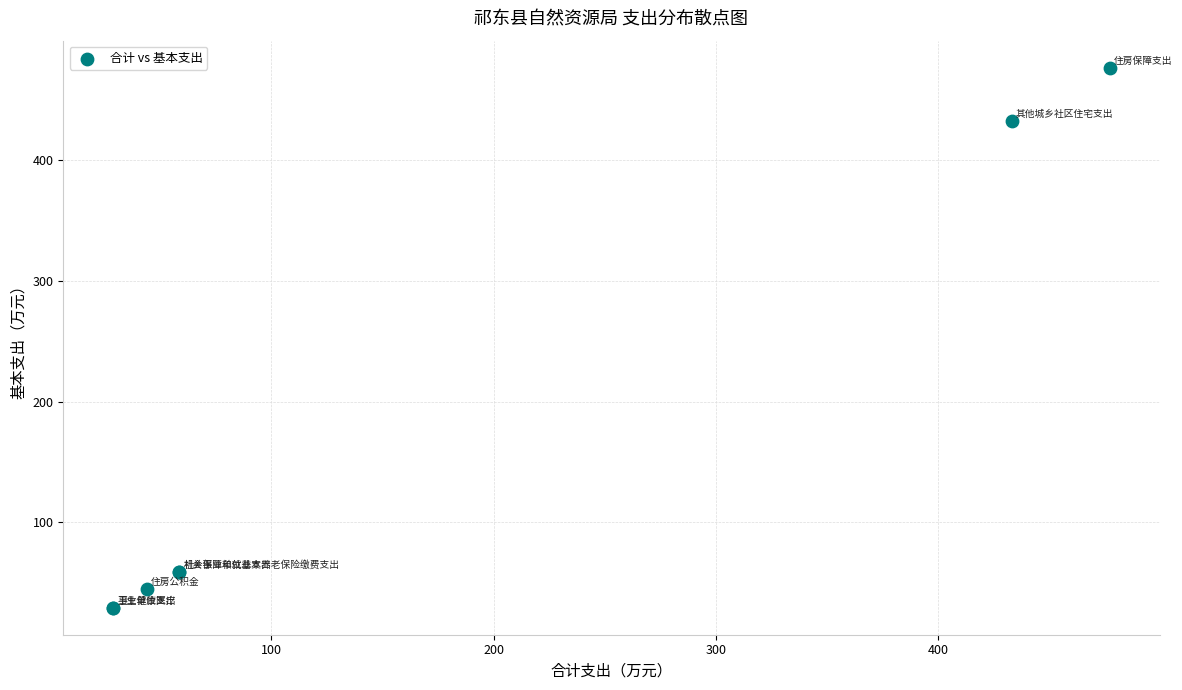

What Y value in the scatter plot is closest to 252?

432.9